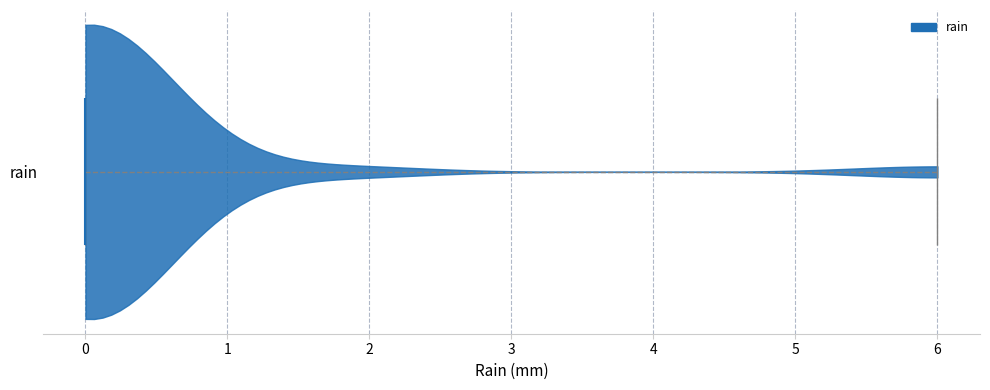

What is the highest point the violin for rain reaches on the x-axis? The values are not printed on the chart, so give them approximately, as read against the axis.

6